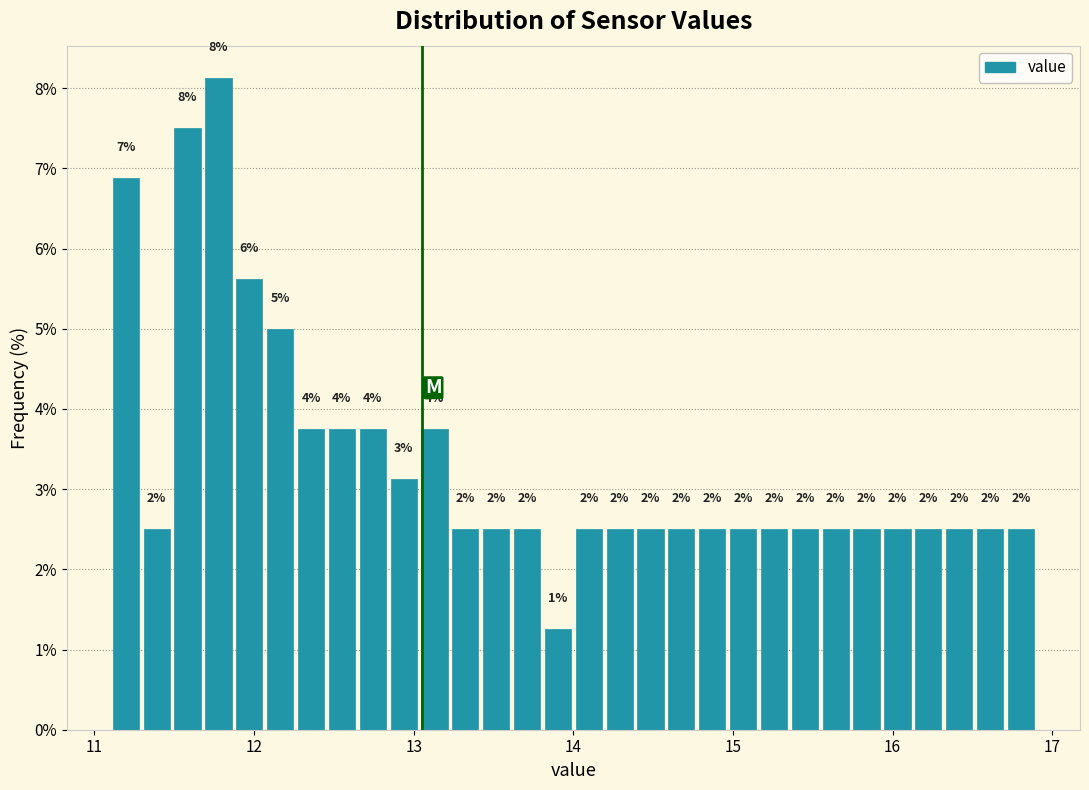

Read against the x-axis, roughly where is the centre of the tallest bar?

11.8